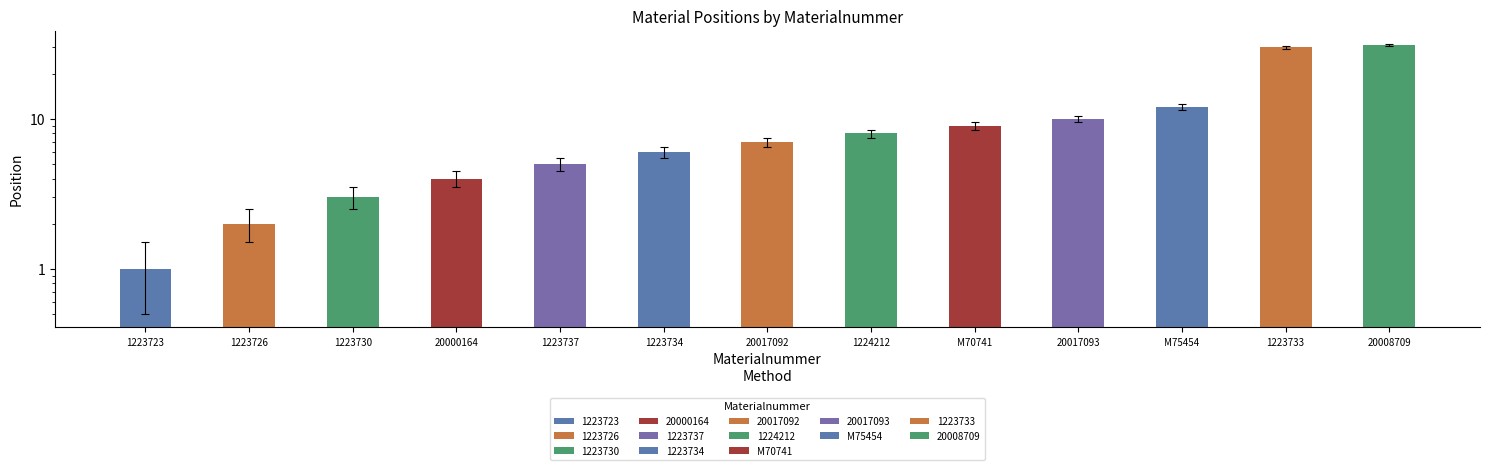

Where does the data first go above 7?

1224212